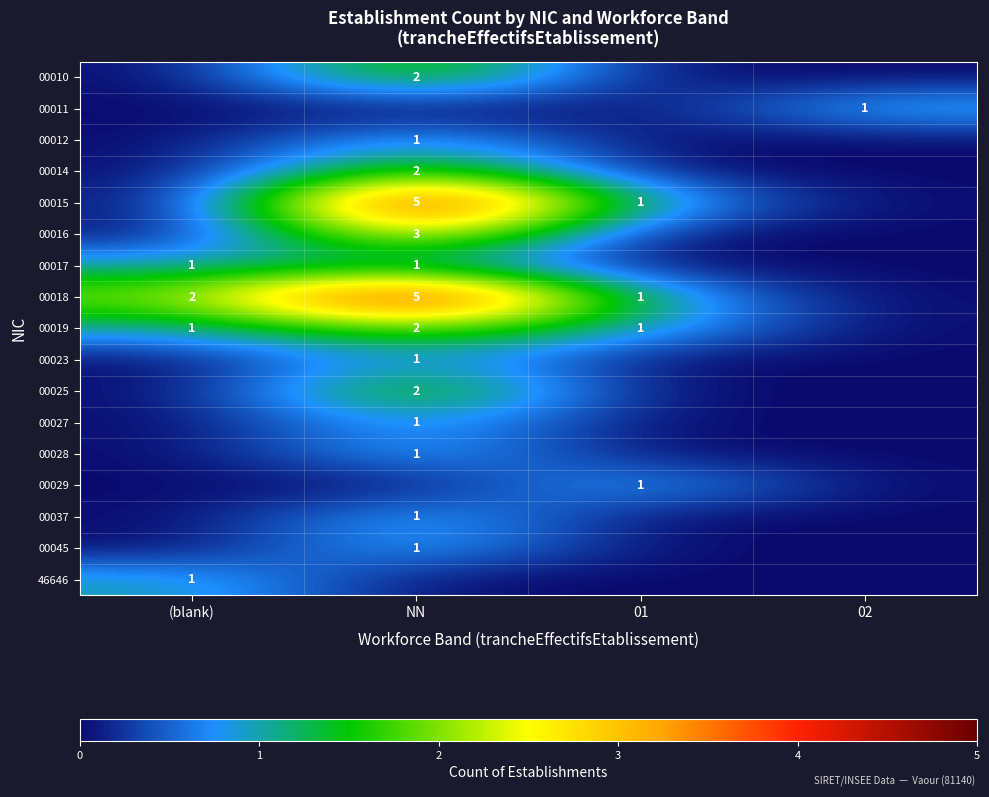

How many series are shown in this chart?

17